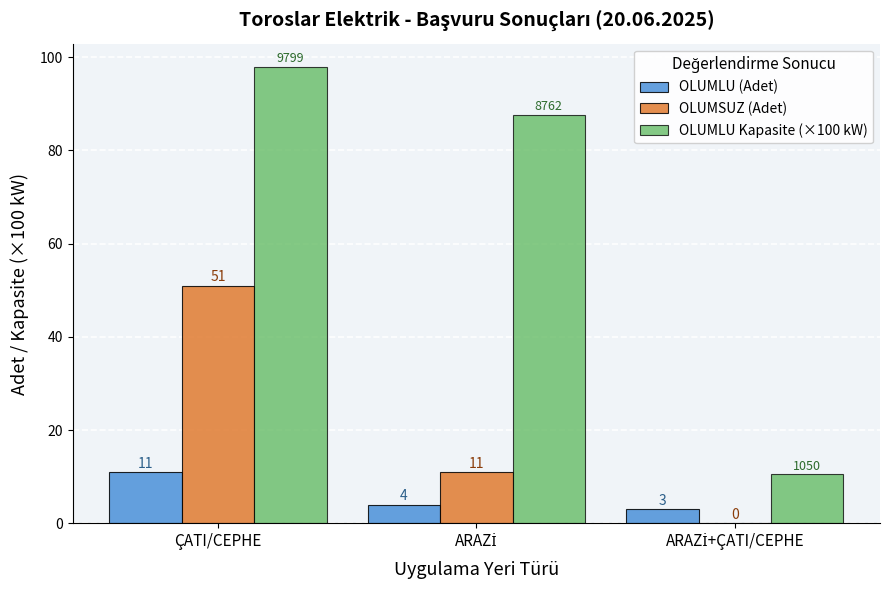

How many values in OLUMSUZ (Adet) are above zero?

2